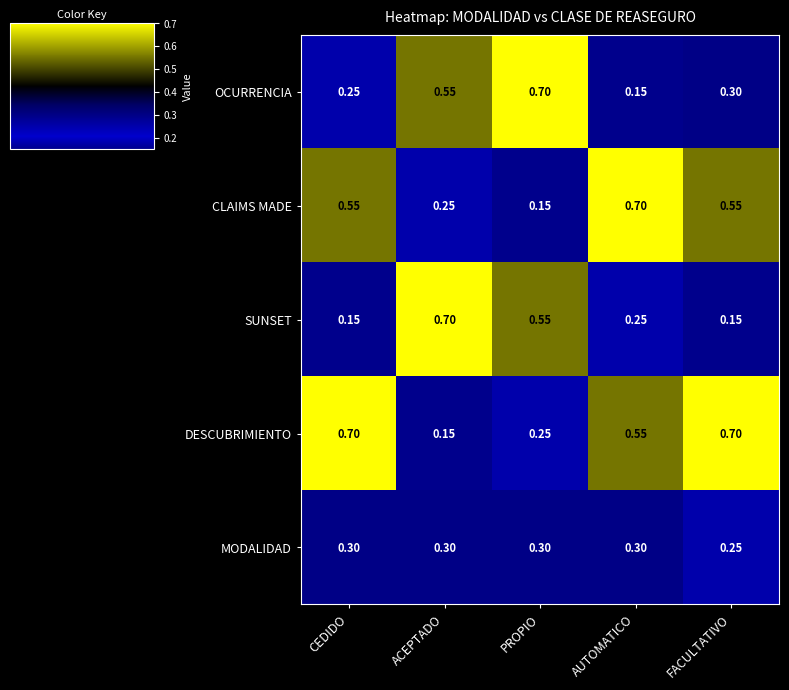

What is the greatest value displayed?

0.7